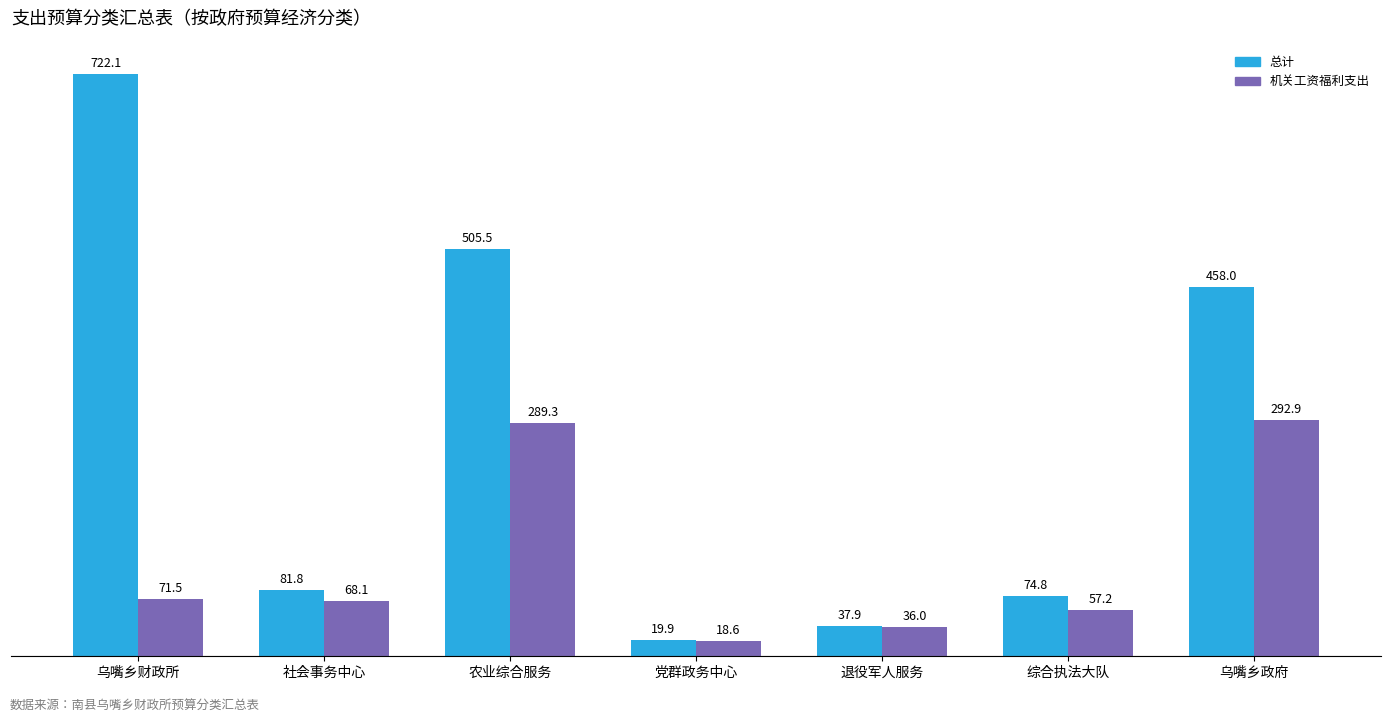

Rank the categories by 总计 value from lowest to highest.

党群政务中心, 退役军人服务, 综合执法大队, 社会事务中心, 乌嘴乡政府, 农业综合服务, 乌嘴乡财政所